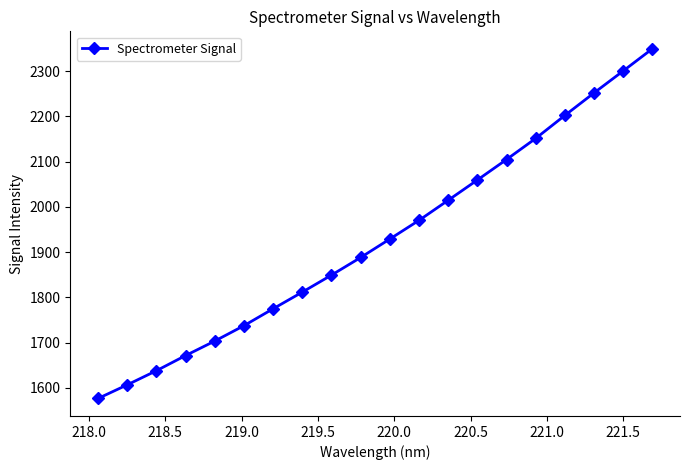

What is the greatest value displayed?

2349.6